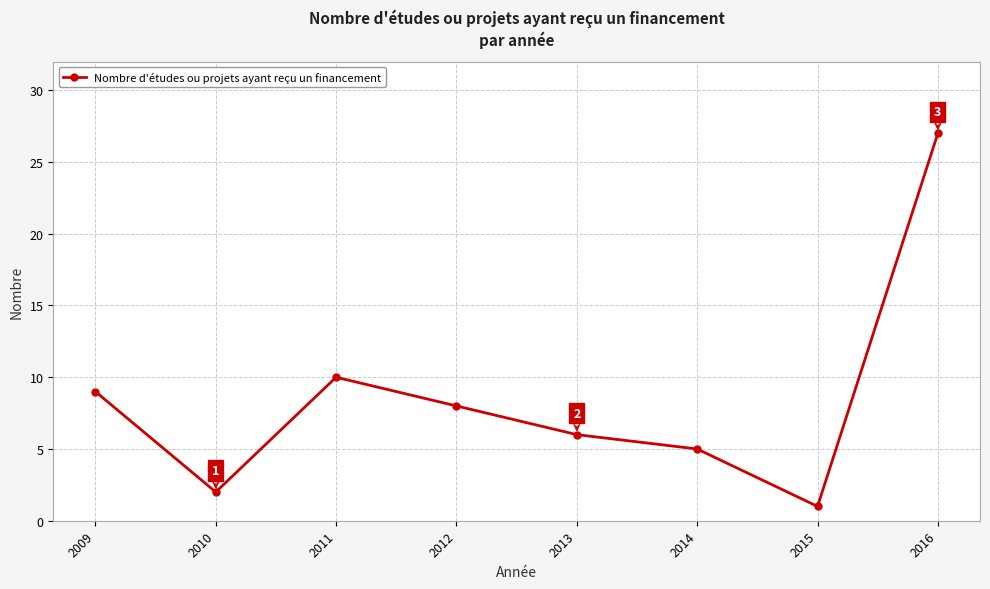

Rank the categories by value from lowest to highest.

2015, 2010, 2014, 2013, 2012, 2009, 2011, 2016